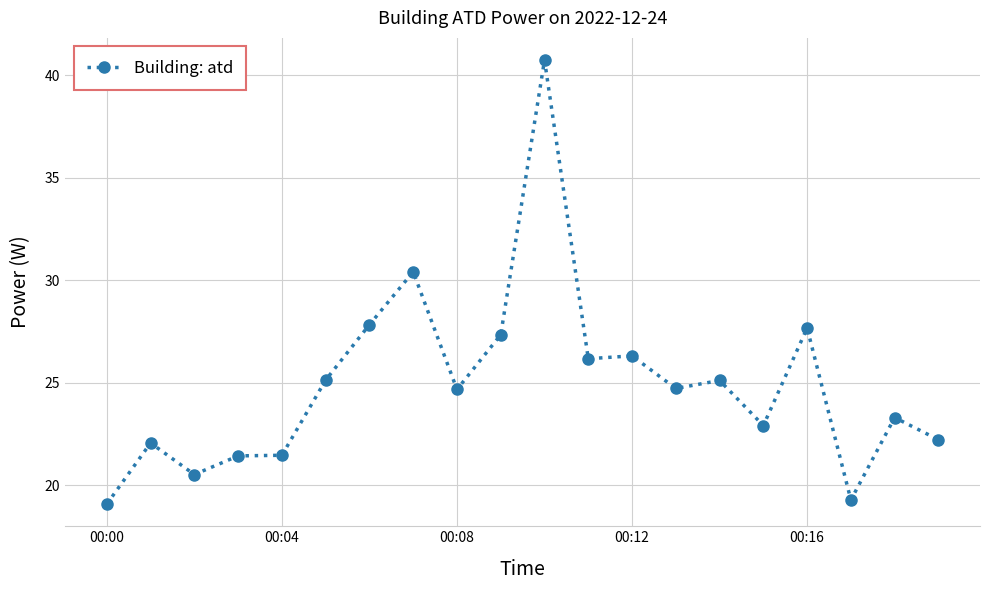

What is the difference between the second highest and minimum values?

11.3